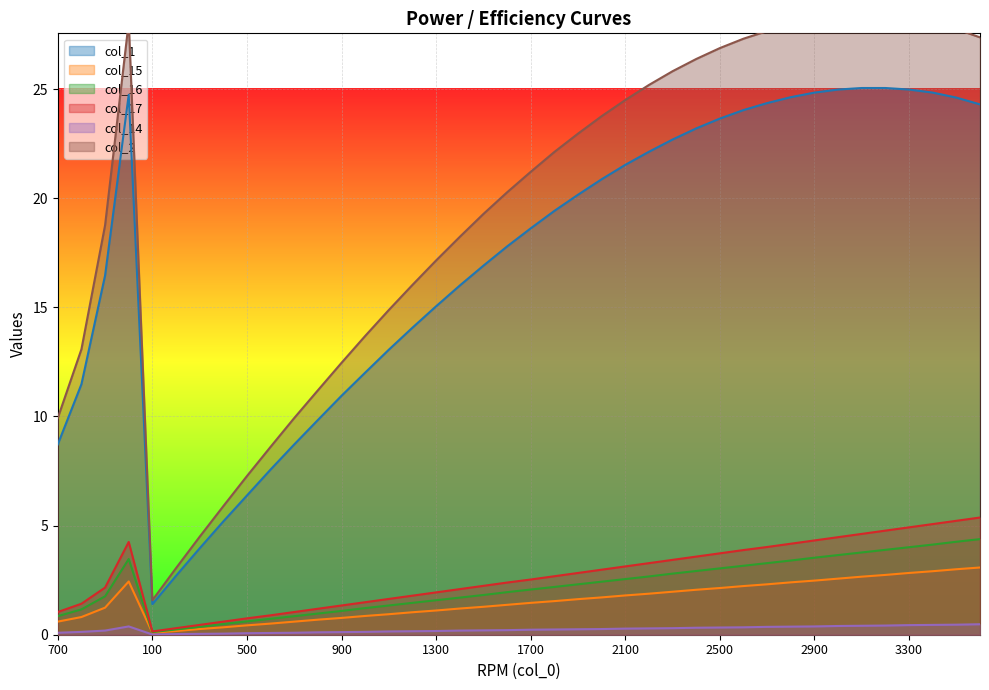

How many interior local valleys does the col_17 series have?

1